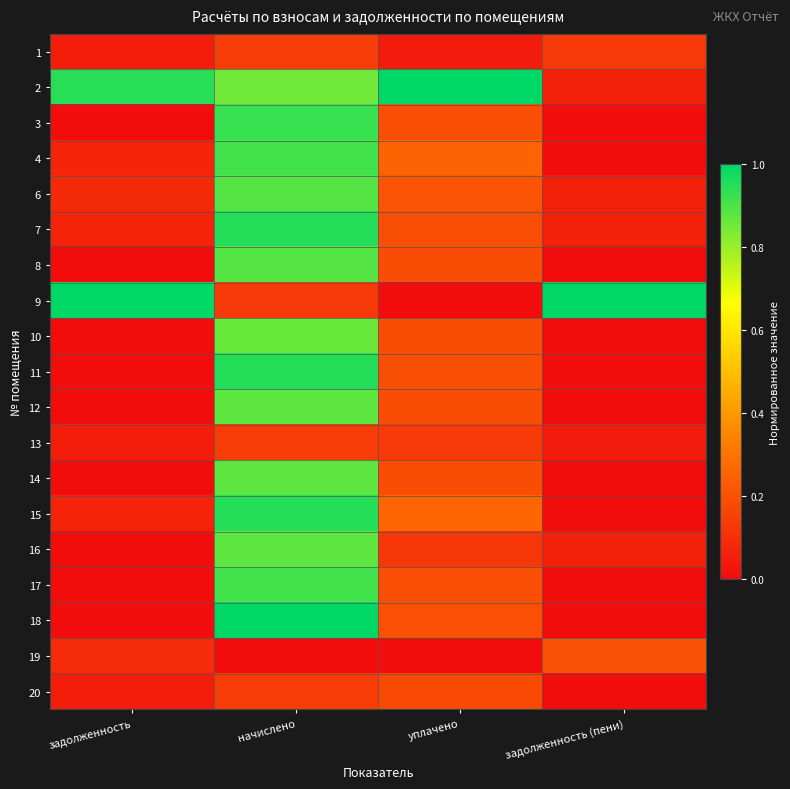

Reading left to right, what are all the values shown in this chart?

1: задолженность=0.0	начислено=0.1	уплачено=0.0	задолженность (пени)=0.1
2: задолженность=0.9	начислено=0.9	уплачено=1.0	задолженность (пени)=0.1
3: задолженность=0.0	начислено=0.9	уплачено=0.2	задолженность (пени)=0.0
4: задолженность=0.1	начислено=0.9	уплачено=0.3	задолженность (пени)=0.0
6: задолженность=0.1	начислено=0.9	уплачено=0.2	задолженность (пени)=0.1
7: задолженность=0.1	начислено=1.0	уплачено=0.2	задолженность (пени)=0.1
8: задолженность=0.0	начислено=0.9	уплачено=0.2	задолженность (пени)=0.0
9: задолженность=1.0	начислено=0.1	уплачено=0.0	задолженность (пени)=1.0
10: задолженность=0.0	начислено=0.9	уплачено=0.2	задолженность (пени)=0.0
11: задолженность=0.0	начислено=1.0	уплачено=0.2	задолженность (пени)=0.0
12: задолженность=0.0	начислено=0.9	уплачено=0.2	задолженность (пени)=0.0
13: задолженность=0.0	начислено=0.1	уплачено=0.1	задолженность (пени)=0.0
14: задолженность=0.0	начислено=0.9	уплачено=0.2	задолженность (пени)=0.0
15: задолженность=0.1	начислено=1.0	уплачено=0.3	задолженность (пени)=0.0
16: задолженность=0.0	начислено=0.9	уплачено=0.1	задолженность (пени)=0.1
17: задолженность=0.0	начислено=0.9	уплачено=0.2	задолженность (пени)=0.0
18: задолженность=0.0	начислено=1.0	уплачено=0.2	задолженность (пени)=0.0
19: задолженность=0.1	начислено=0.0	уплачено=0.0	задолженность (пени)=0.2
20: задолженность=0.0	начислено=0.1	уплачено=0.2	задолженность (пени)=0.0